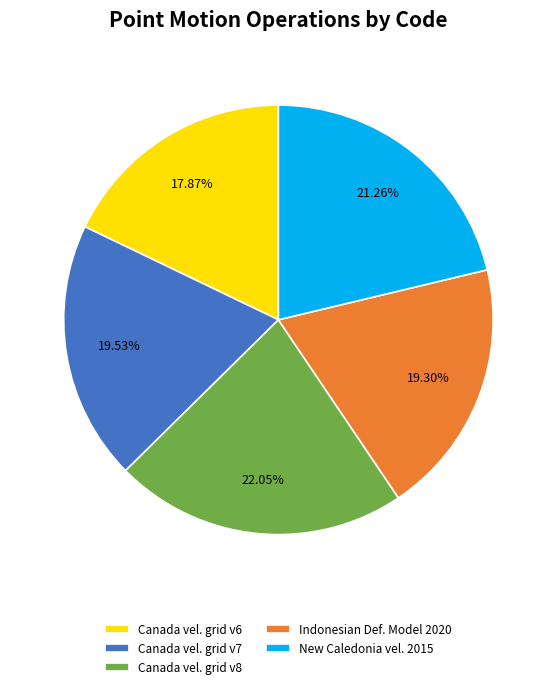

Which has a higher value, New Caledonia vel. 2015 or Canada vel. grid v8?

Canada vel. grid v8